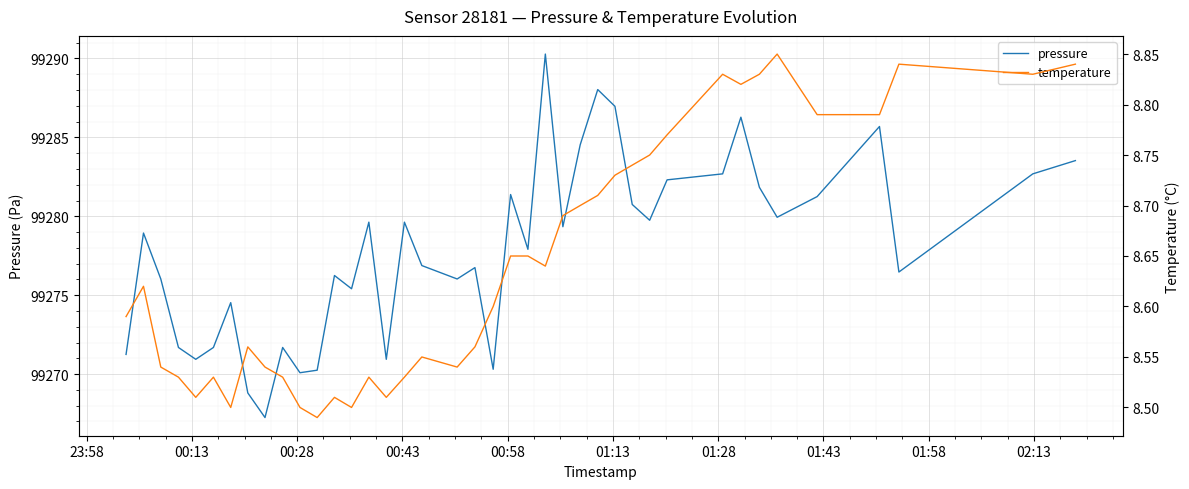

True or false: pressure has a value of 144482.1 at 01:43.

False